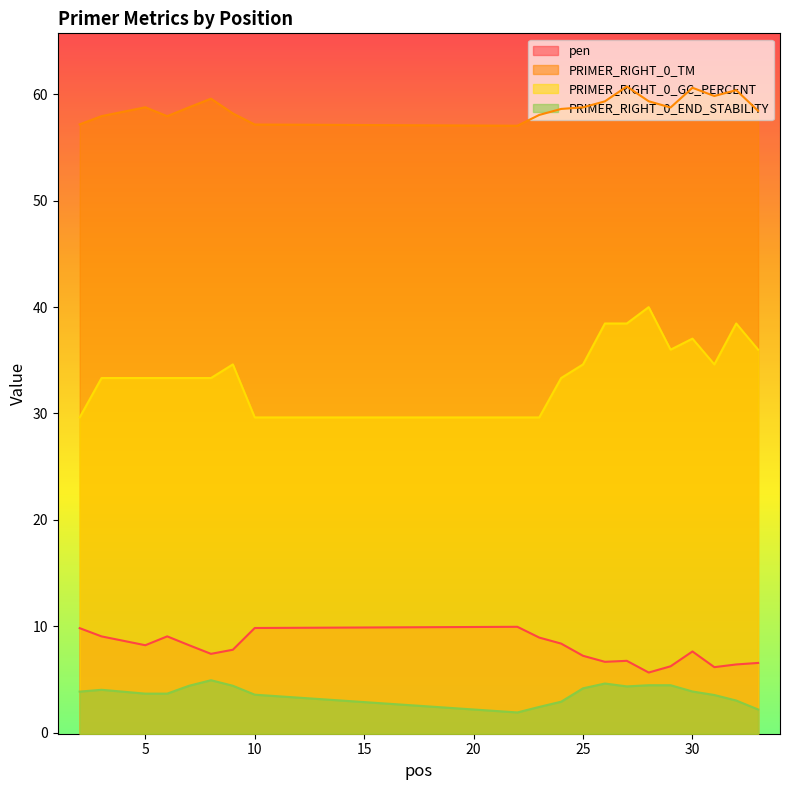

What is the lowest value of the PRIMER_RIGHT_0_GC_PERCENT series?

29.6